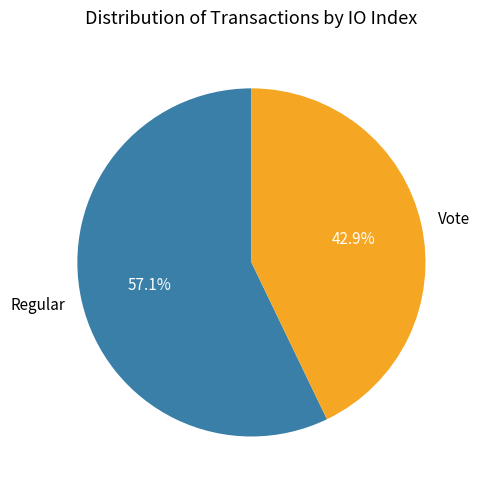

The Regular slice represents 57% of the pie. True or false?

True